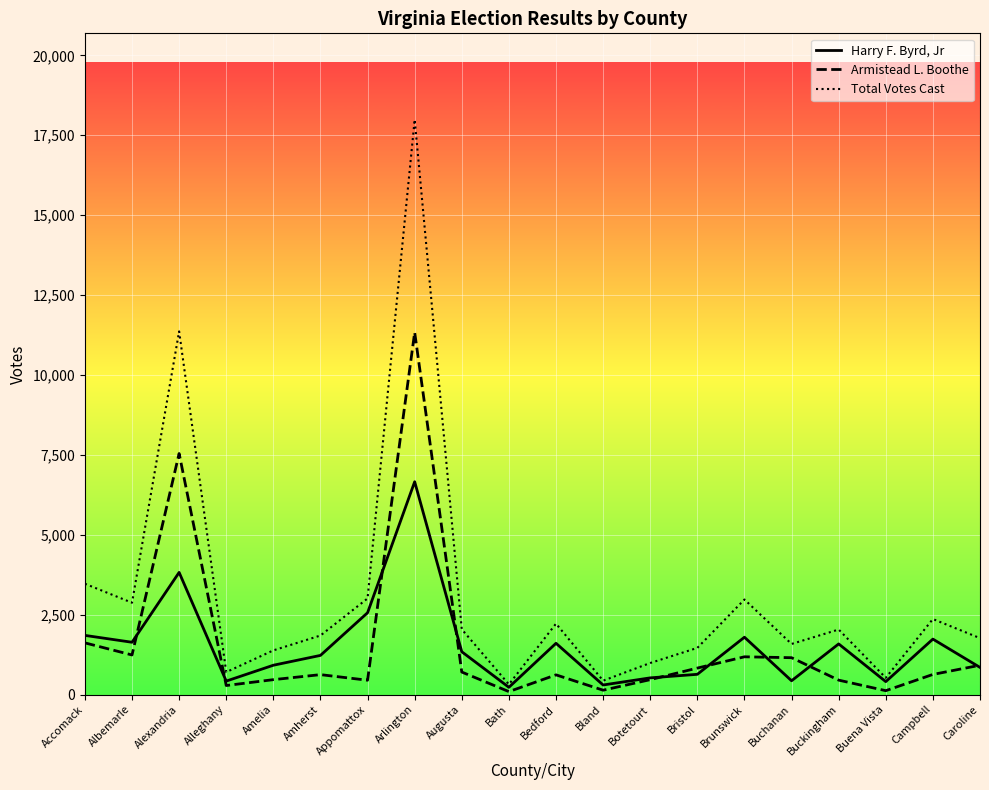

At Bland, list the series in order from smallest to largest.

Armistead L. Boothe, Harry F. Byrd, Jr, Total Votes Cast